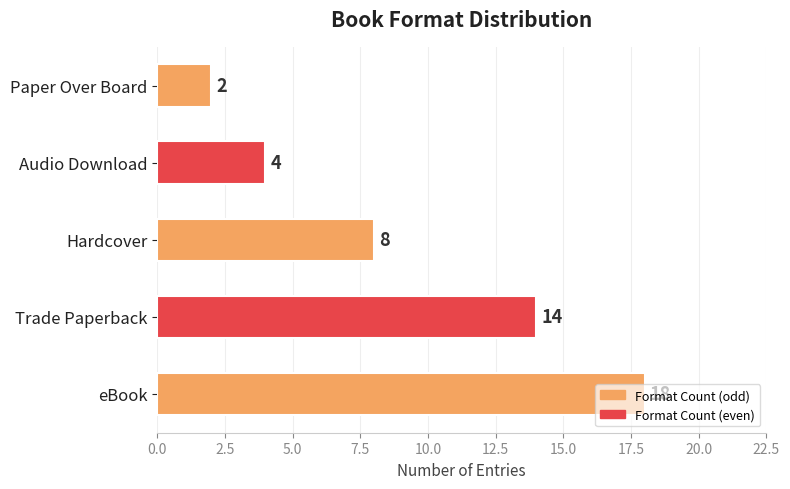

List the labels in order of value, largest first.

eBook, Trade Paperback, Hardcover, Audio Download, Paper Over Board